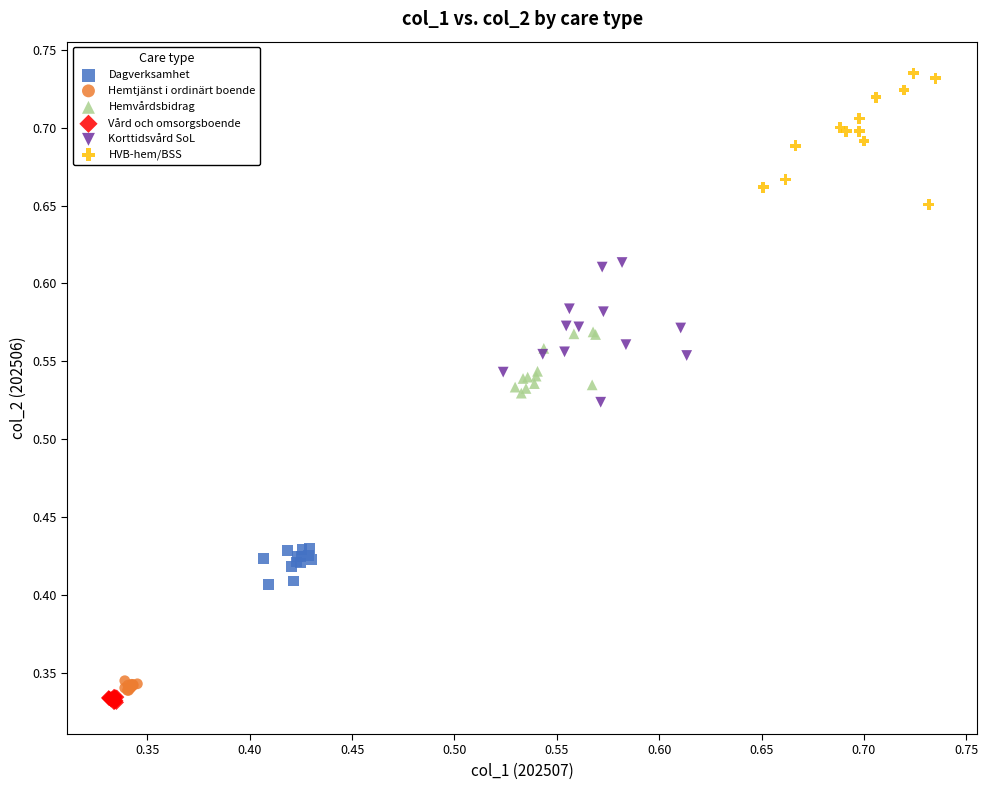

Which series reaches the maximum Y coordinate?

HVB-hem/BSS